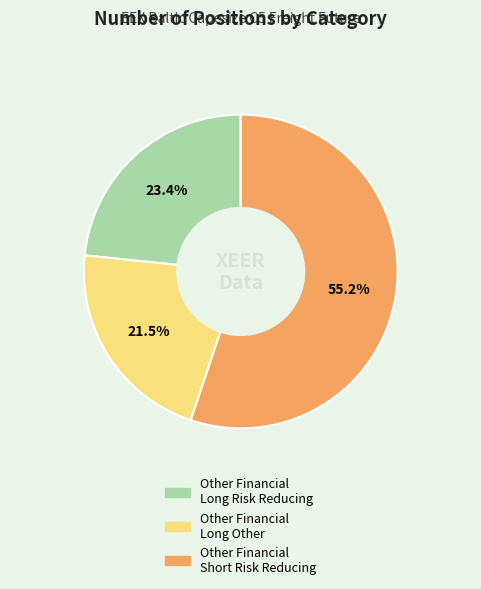

Is there a majority slice in this chart?

Yes